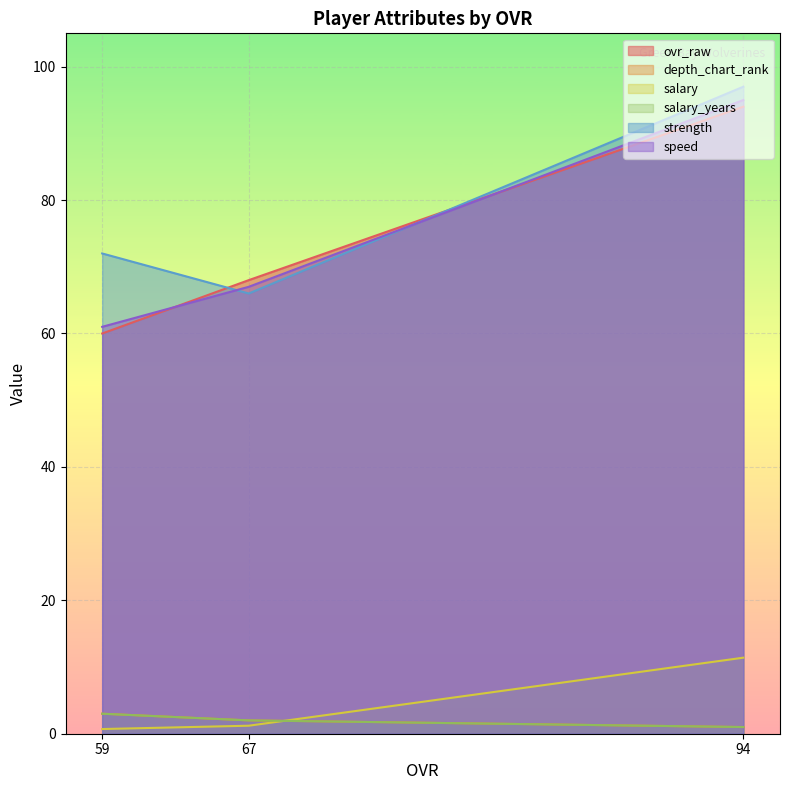

What is the difference between the highest and lowest values at 59?

71.3